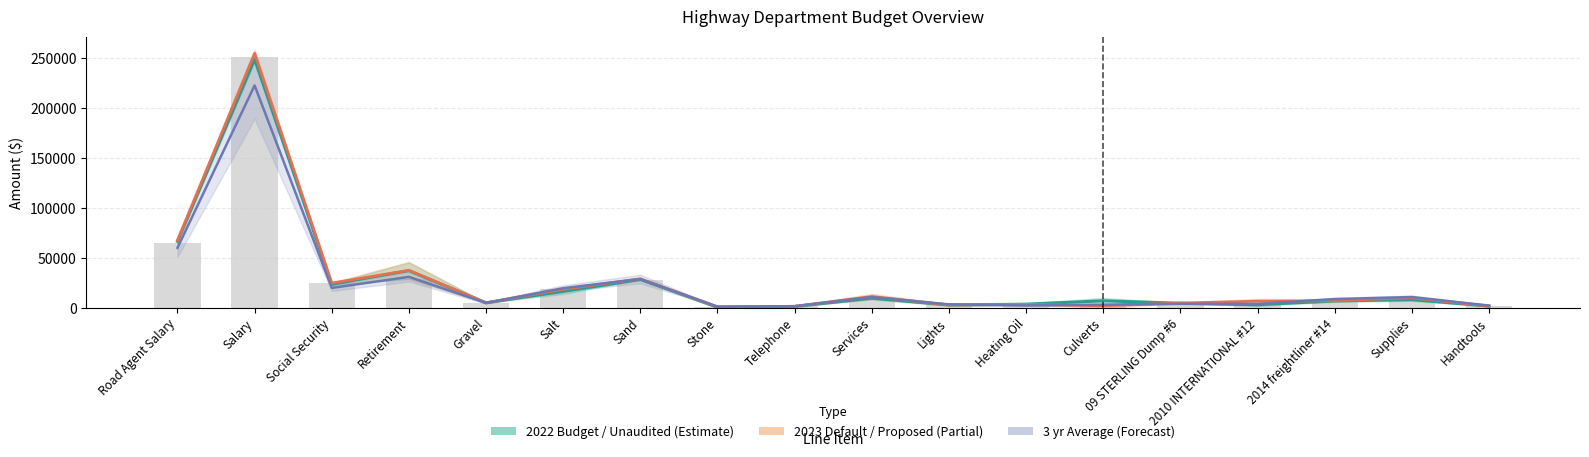

What is the difference between the 2022 Unaudited values at Culverts and 2014 freightliner #14?

109.6